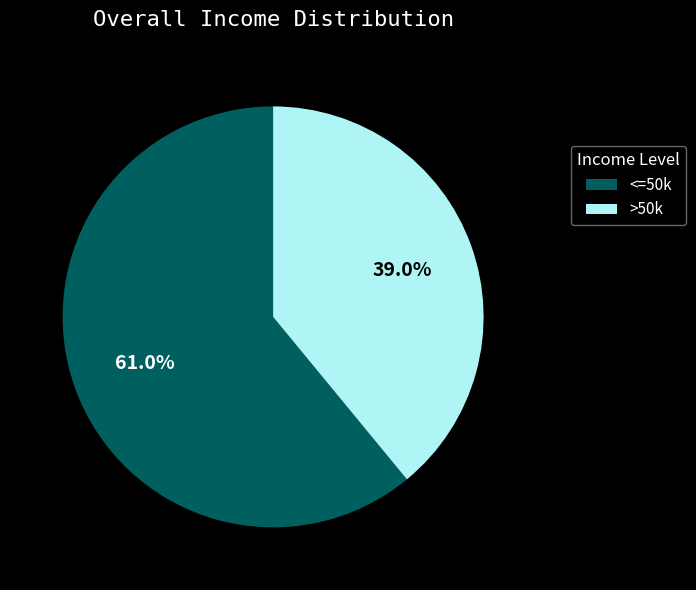

Approximately how many times larger is the value at <=50k compared to >50k?

1.6